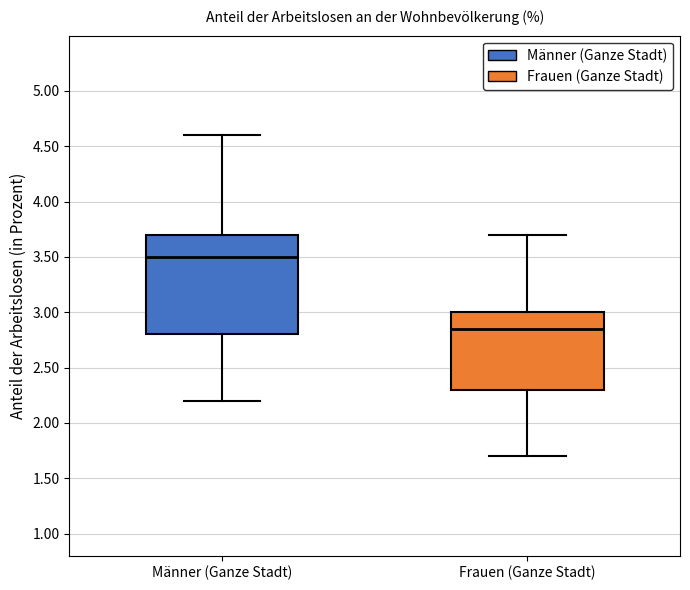

Where does the upper whisker of the box for Frauen (Ganze Stadt) end on the y-axis? The values are not printed on the chart, so give them approximately, as read against the axis.

3.70